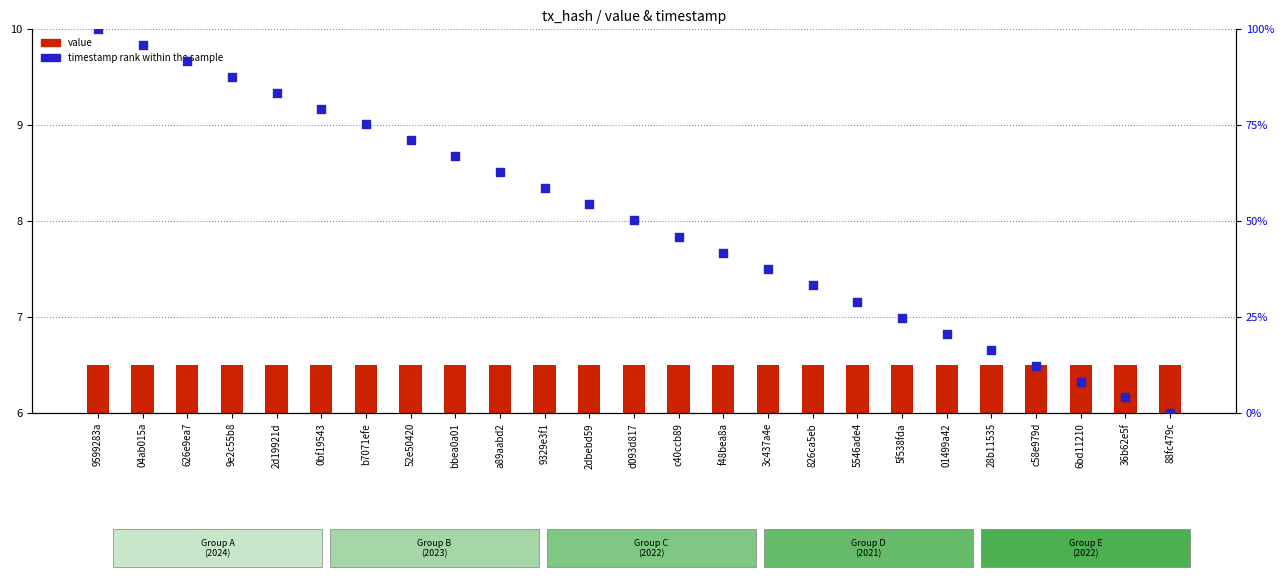

What is the total value across all series at 0bf19543?

85.8